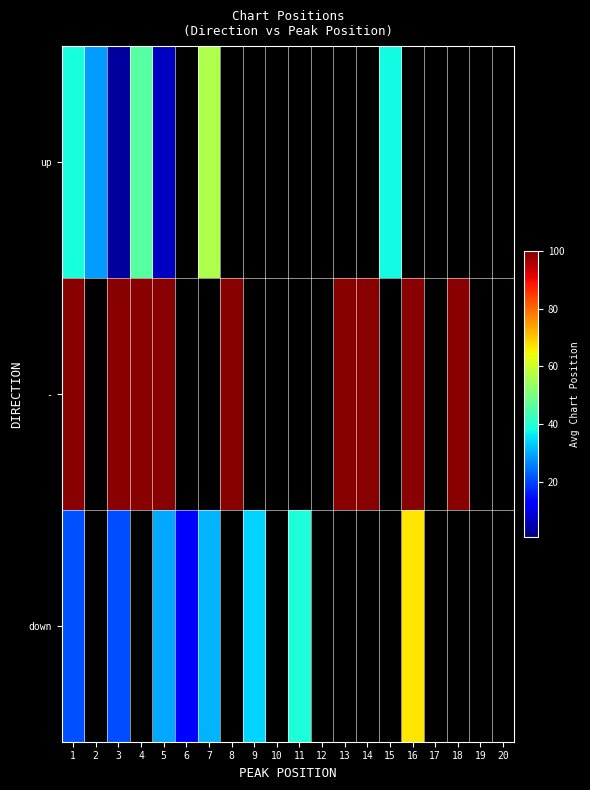

At how many categories does at least one series exceed 63?

9